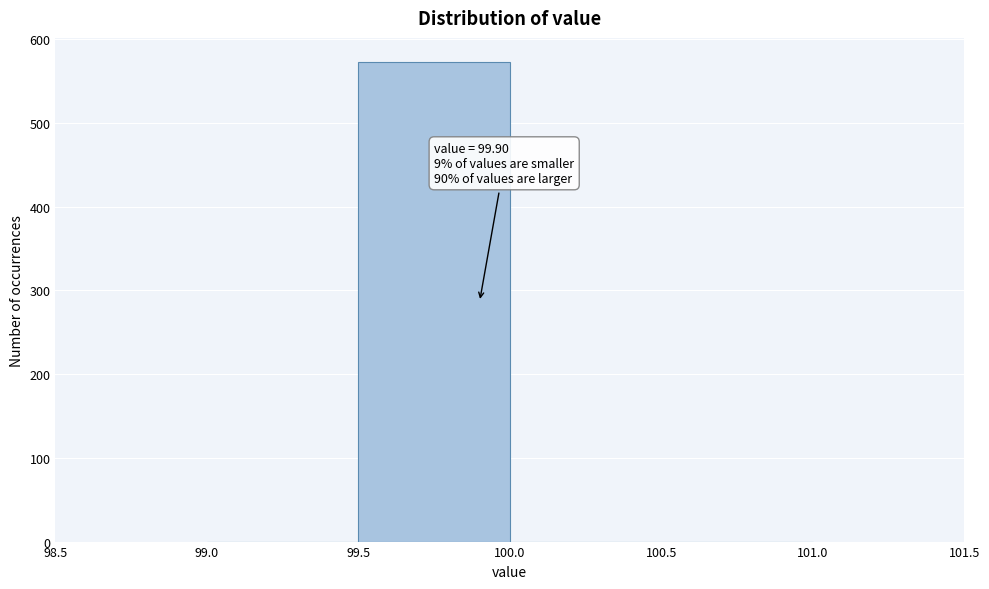

Which range on the x-axis has the tallest bar?

99.5 to 100.0